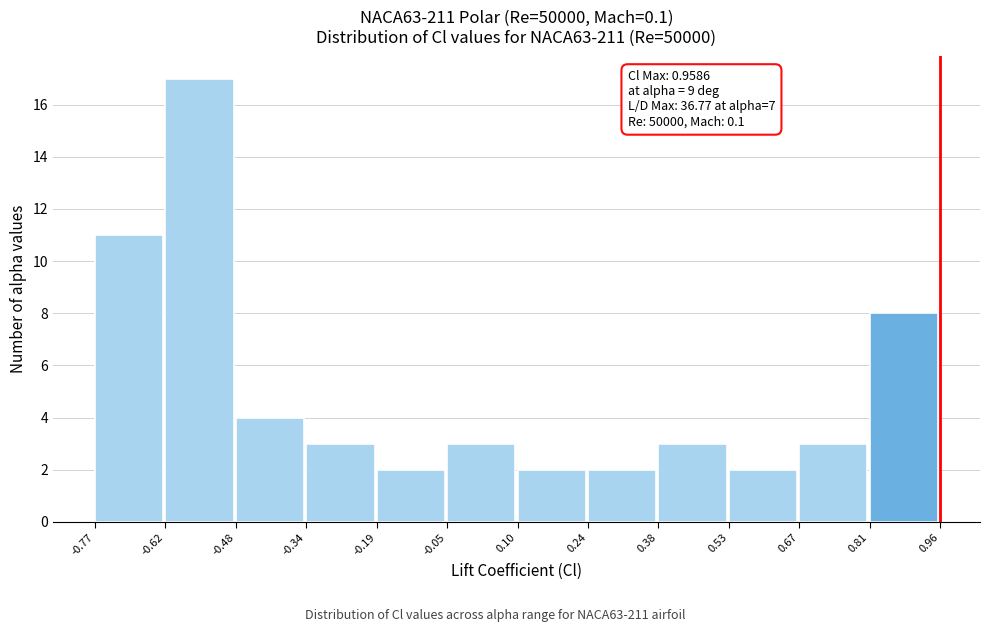

Which range on the x-axis has the tallest bar?

-0.62 to -0.48